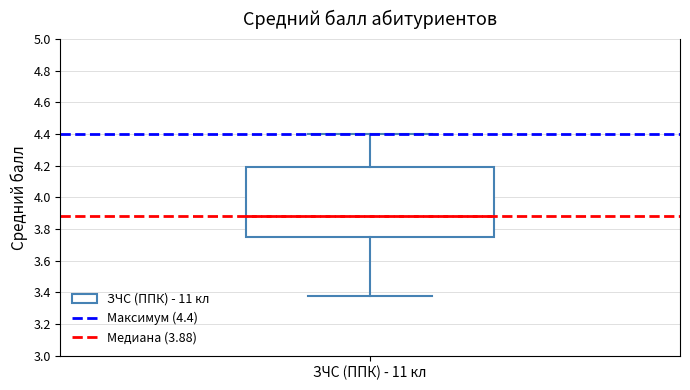

Transcribe this box plot: give where the median line is, the range the box spans, and where the two whiskers end, as read against the y-axis. The values are not printed on the chart, so give them approximately, as read against the axis.

median 3.88, box 3.76 to 4.20, whiskers 3.38 to 4.40